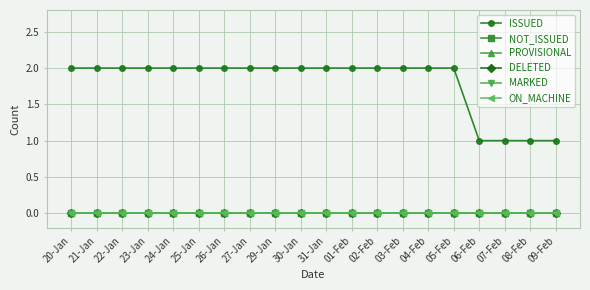

Does the chart have visible grid lines?

Yes